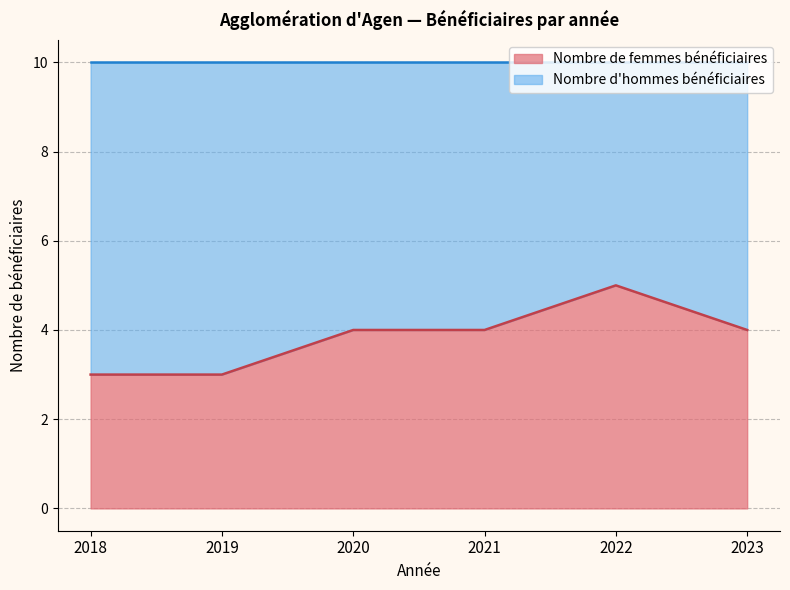

How many values are between 3 and 4?

5